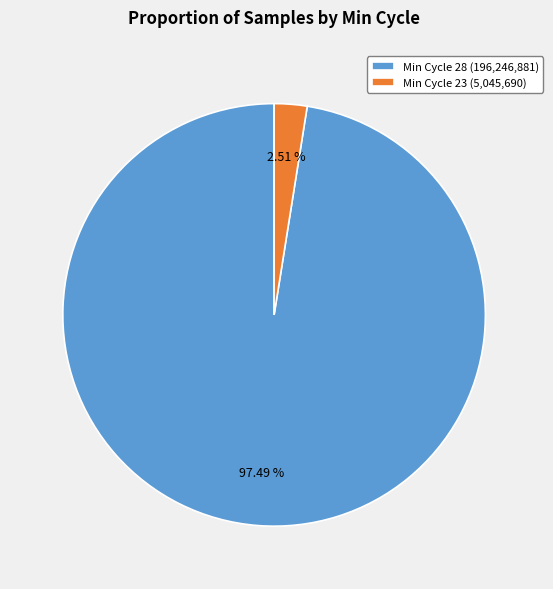

Combined, do Min Cycle 28 (196,246,881) and Min Cycle 23 (5,045,690) account for over 50%?

Yes